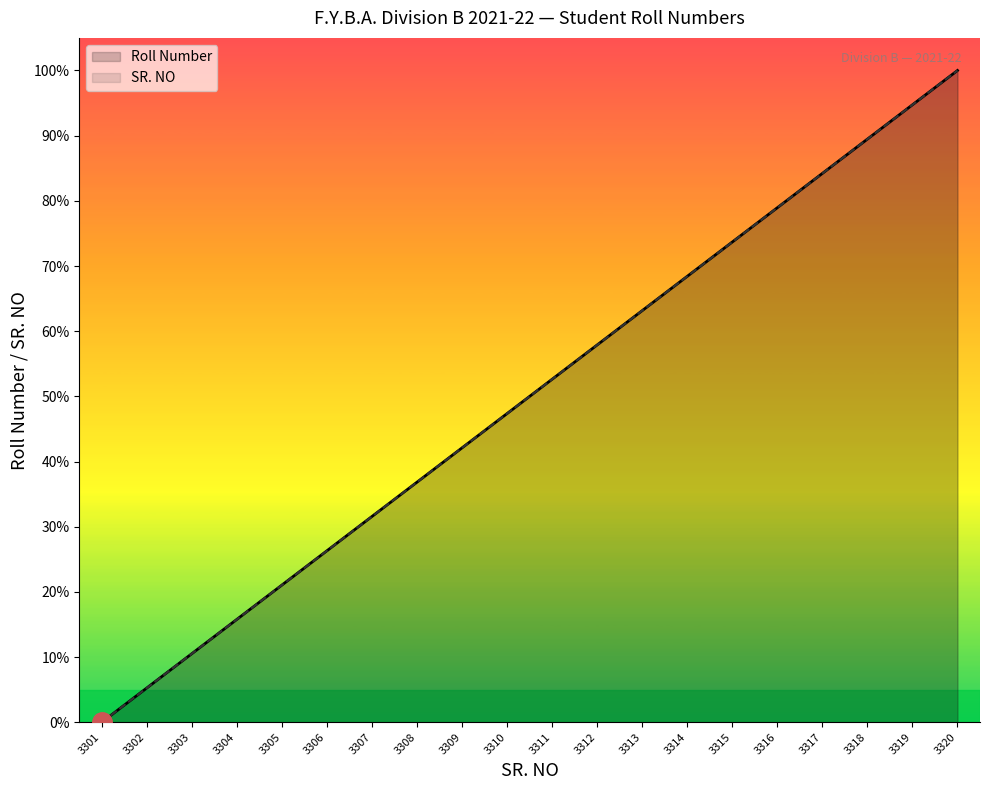

At 3307, list the series in order from largest to smallest.

Roll Number, SR. NO